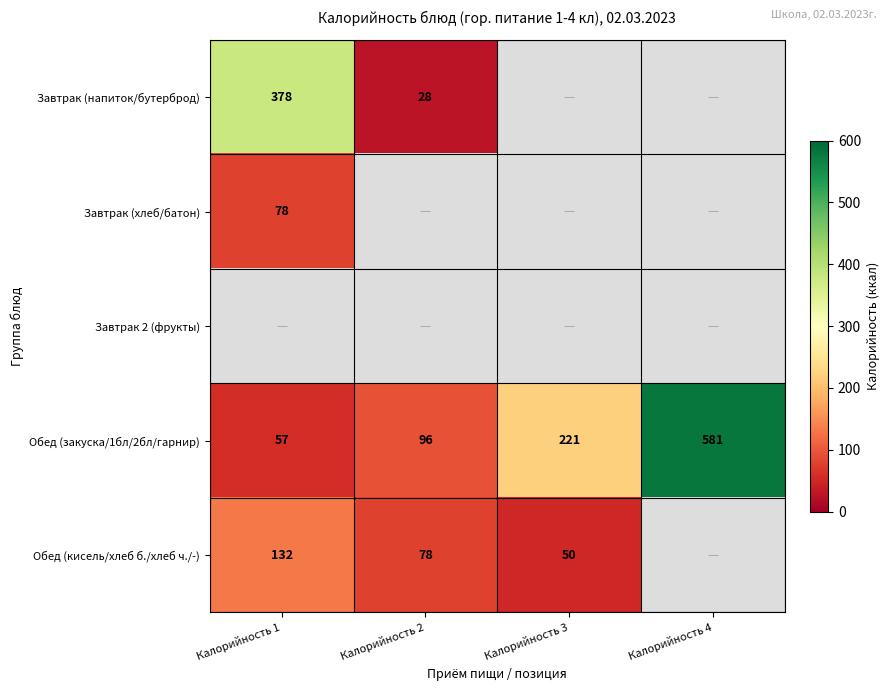

List the labels in order of Обед (закуска/1бл/2бл/гарнир) value, largest first.

Калорийность 4, Калорийность 3, Калорийность 2, Калорийность 1